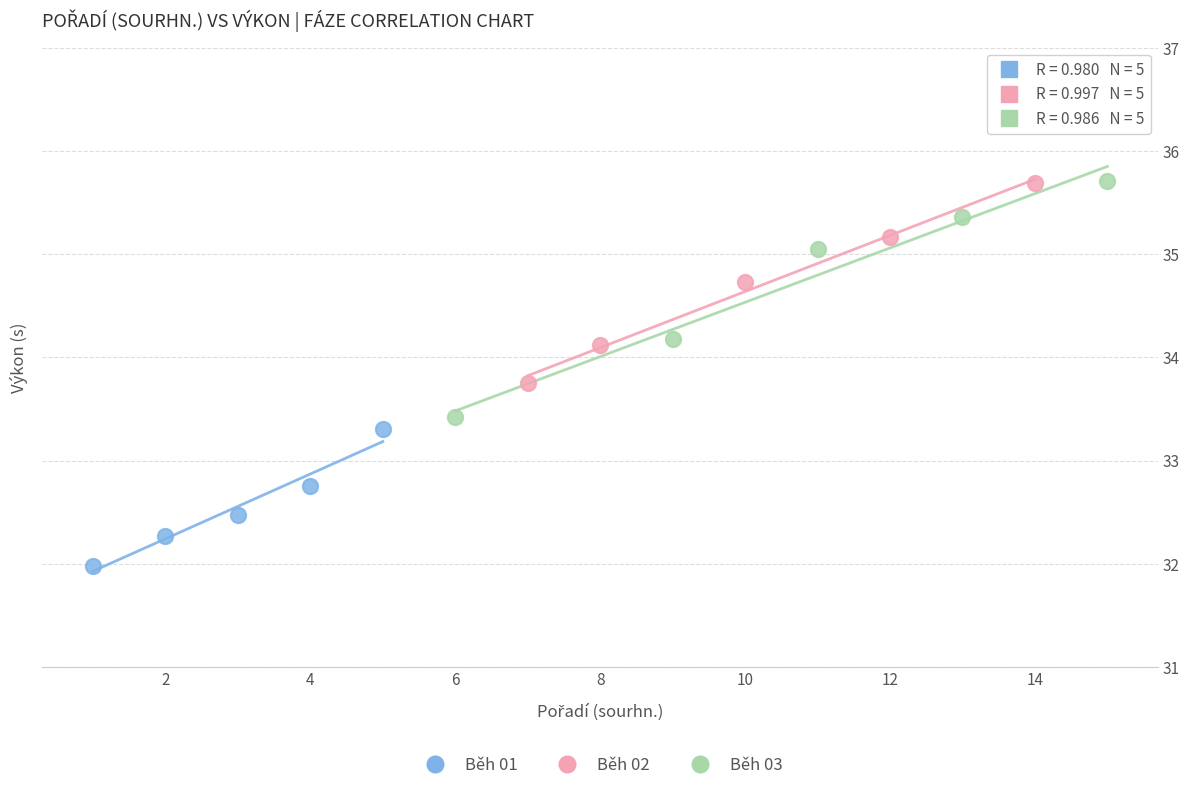

What are all the series names shown in the legend?

Běh 01, Běh 02, Běh 03